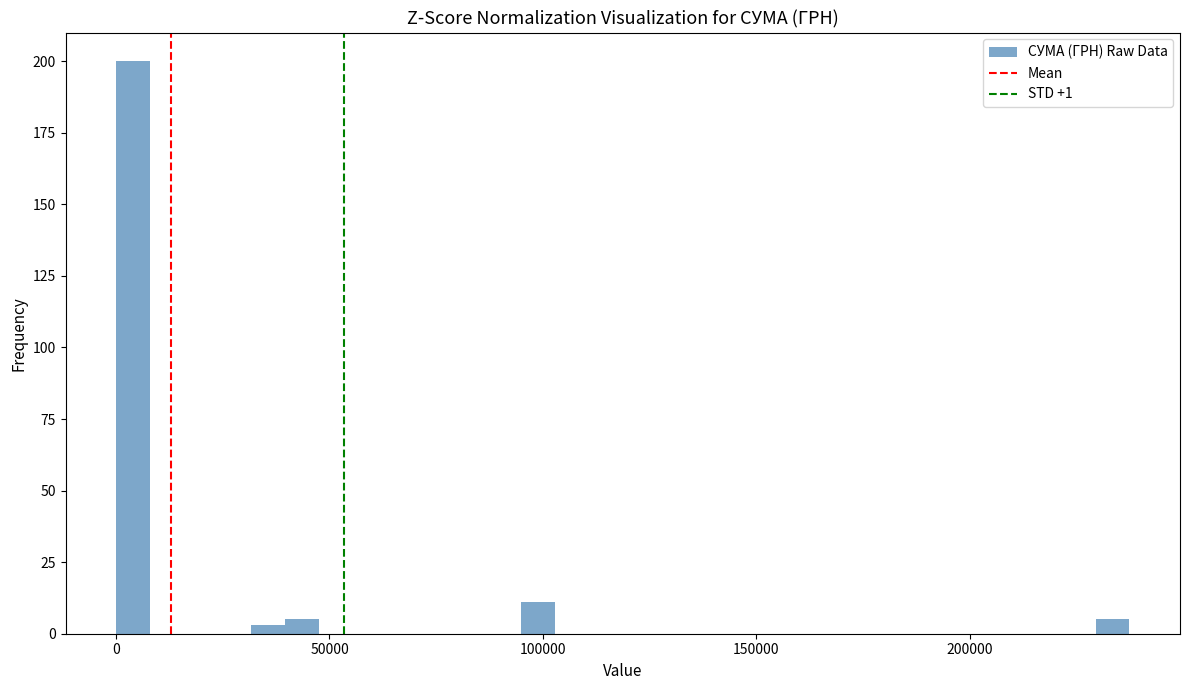

Read against the x-axis, roughly where is the centre of the tallest bar?

5000